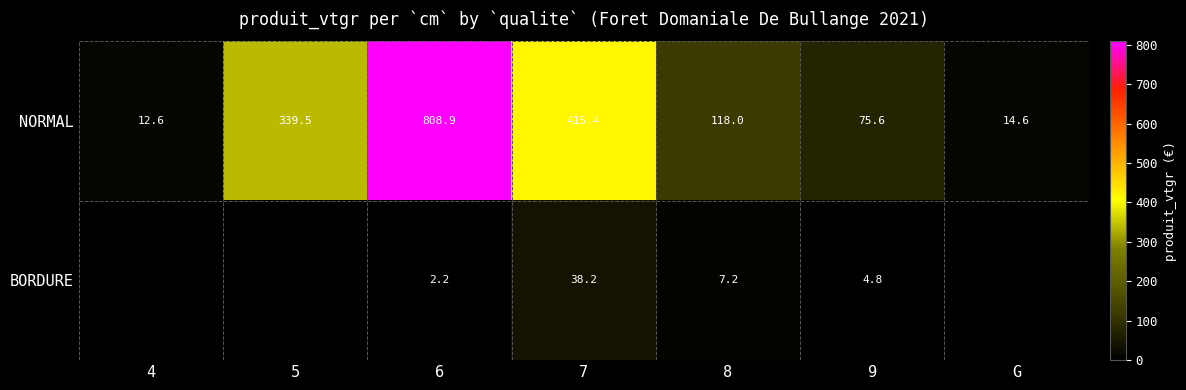

Which has a higher value, 7 or 6?

6